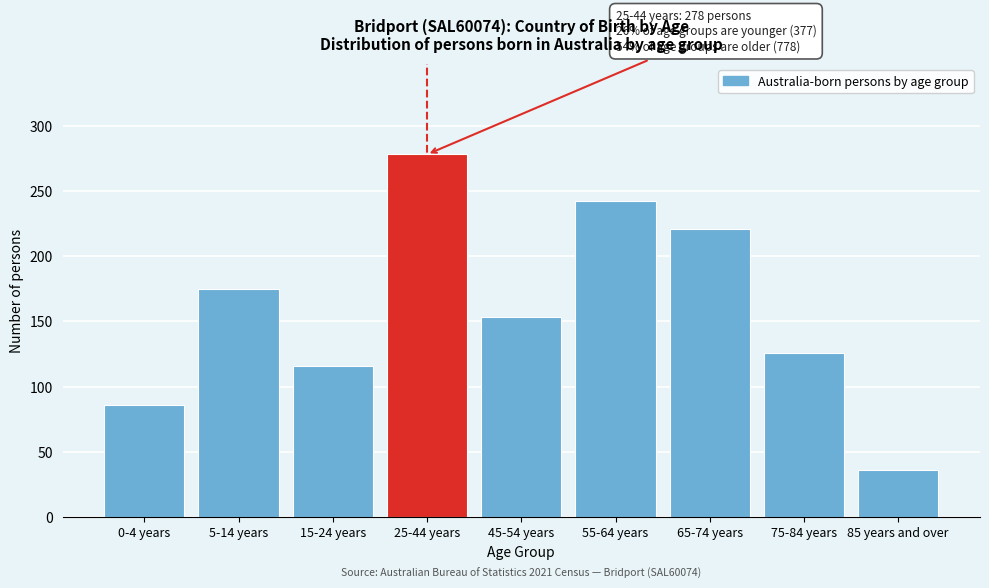

Reading left to right, transcribe all the data shown in this chart.

86	175	116	278	153	242	221	126	36